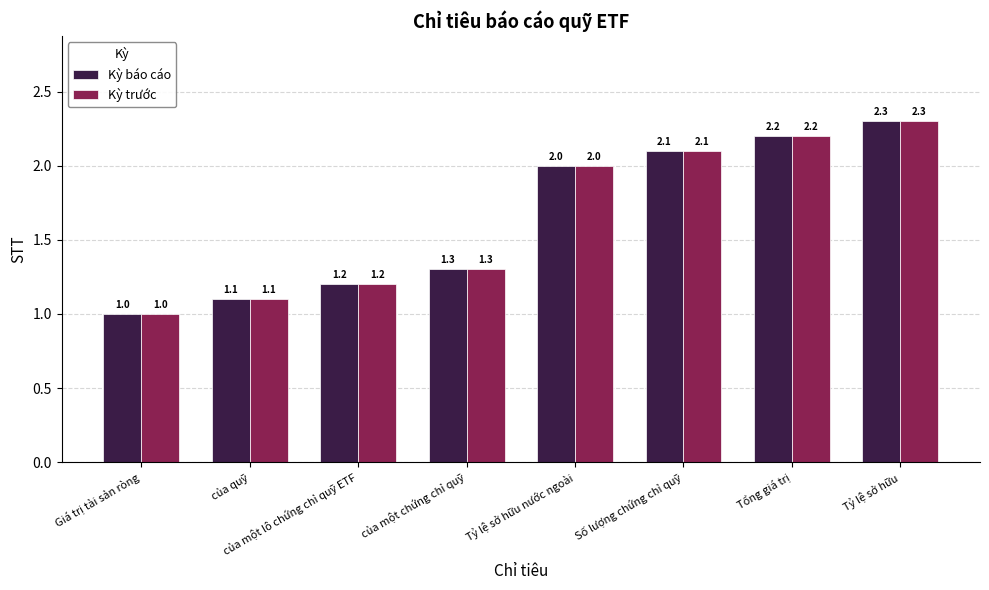

What is the label of the 8th bar from the left?

Tỷ lệ sở hữu